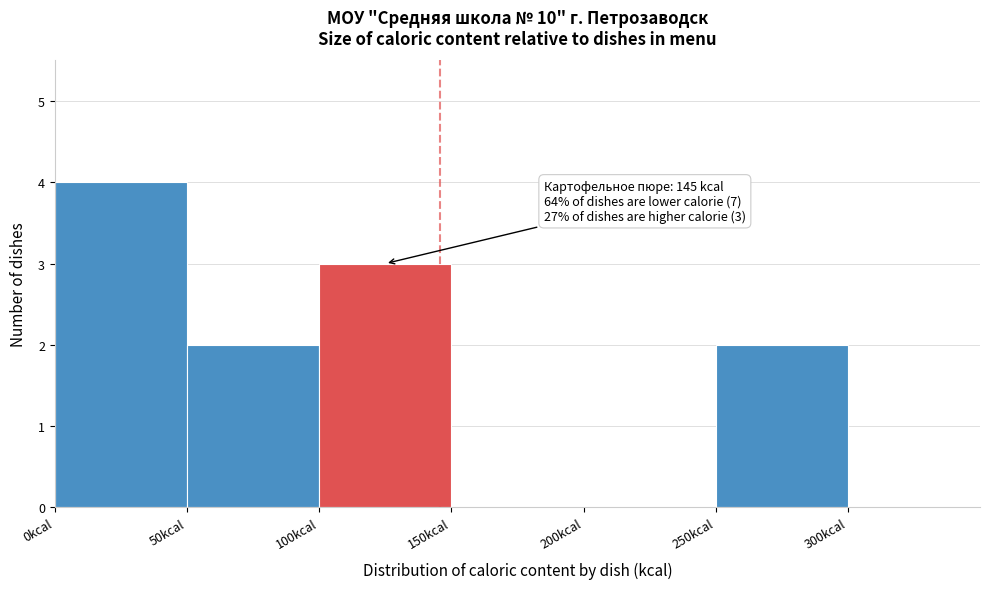

Over which range of the x-axis is the bar tallest?

0 to 50